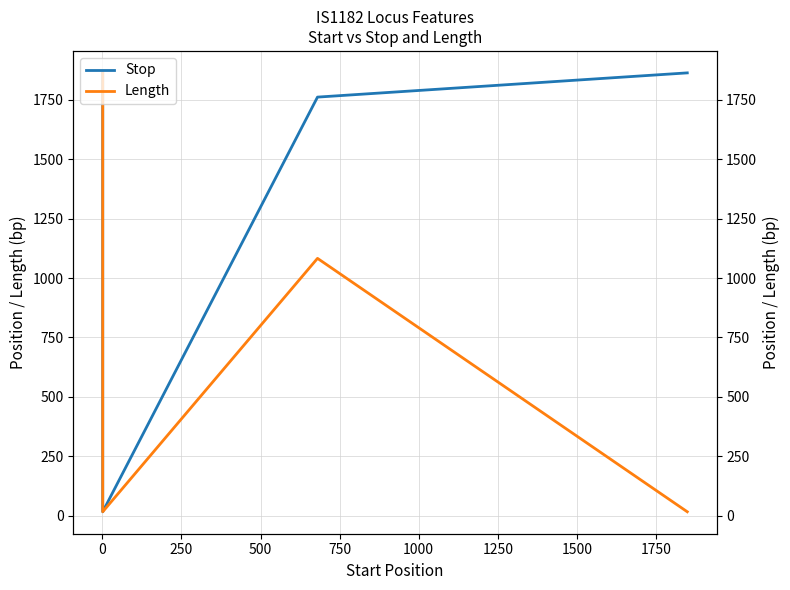

How many interior local peaks does the Length series have?

1